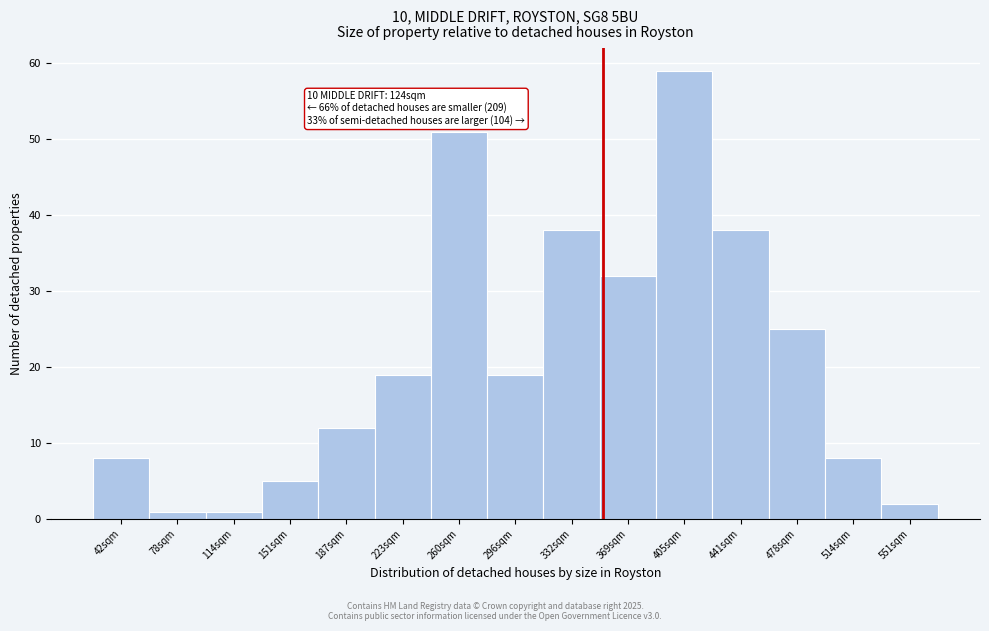

Reading left to right, what are all the values shown in this chart?

8	1	1	5	12	19	51	19	38	32	59	38	25	8	2